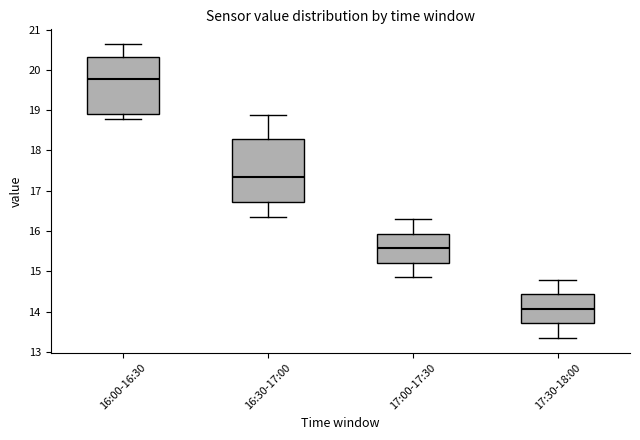

Reading left to right, read every box against the y-axis: the position of its median line, the range the box covers, and the ends of its whiskers. The values are not printed on the chart, so give them approximately, as read against the axis.

16:00-16:30: median 19.8, box 18.9 to 20.3, whiskers 18.8 to 20.6
16:30-17:00: median 17.4, box 16.7 to 18.3, whiskers 16.4 to 18.9
17:00-17:30: median 15.6, box 15.2 to 15.9, whiskers 14.9 to 16.3
17:30-18:00: median 14.1, box 13.7 to 14.4, whiskers 13.4 to 14.8